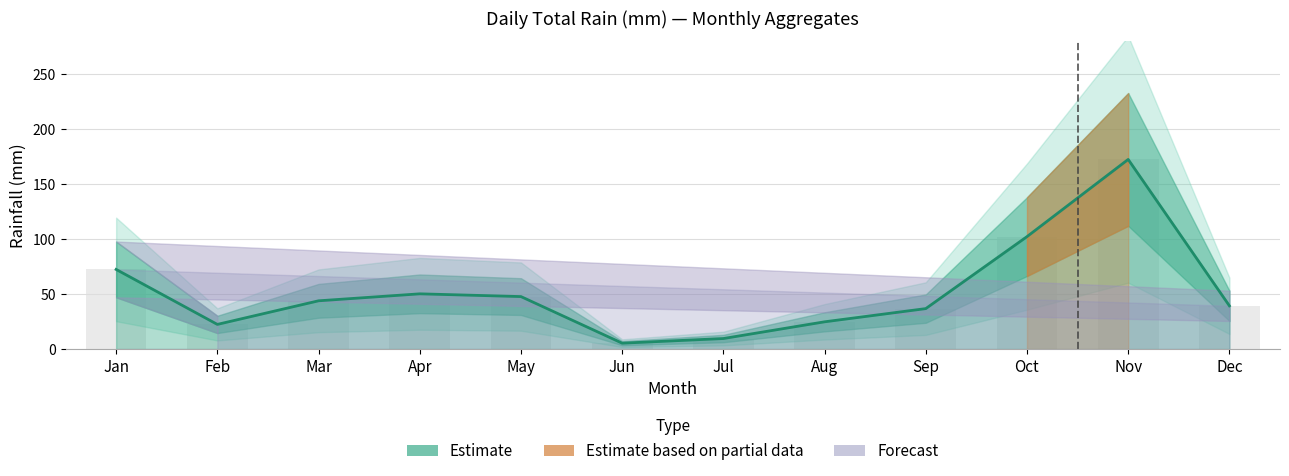

What is the approximate value at Apr?

50.3